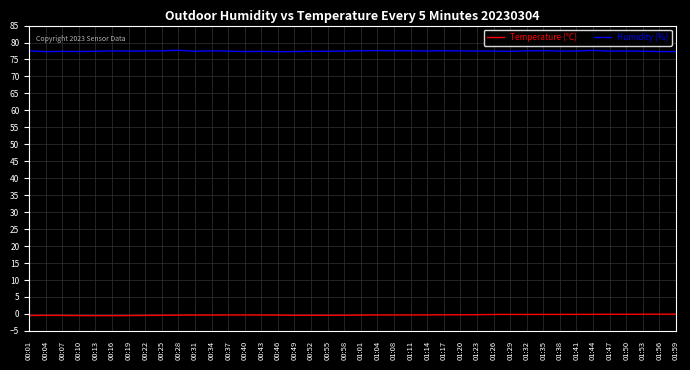

List the series in order of their overall mean, lowest first.

Temperature (°C), Humidity (%)